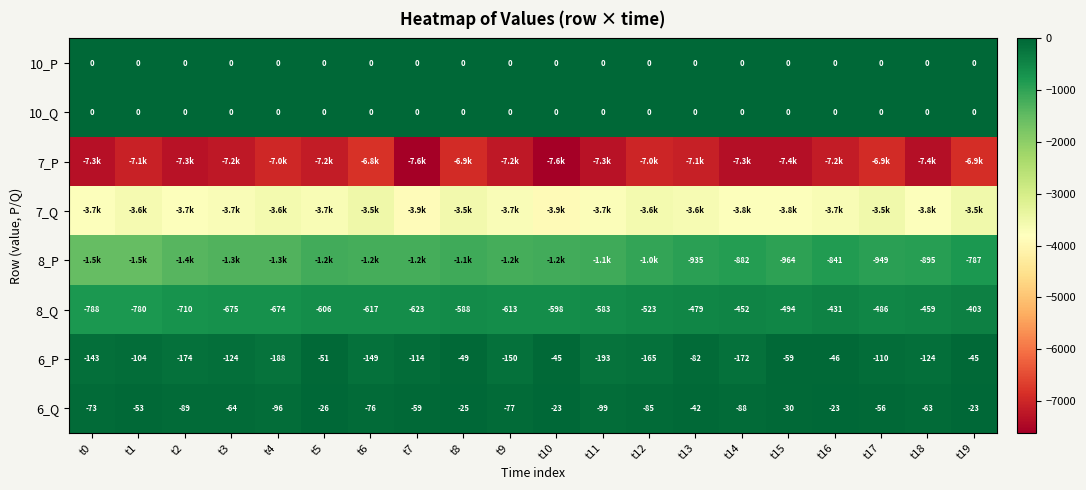

True or false: 7_P has a value of -3128.6 at t6.

False